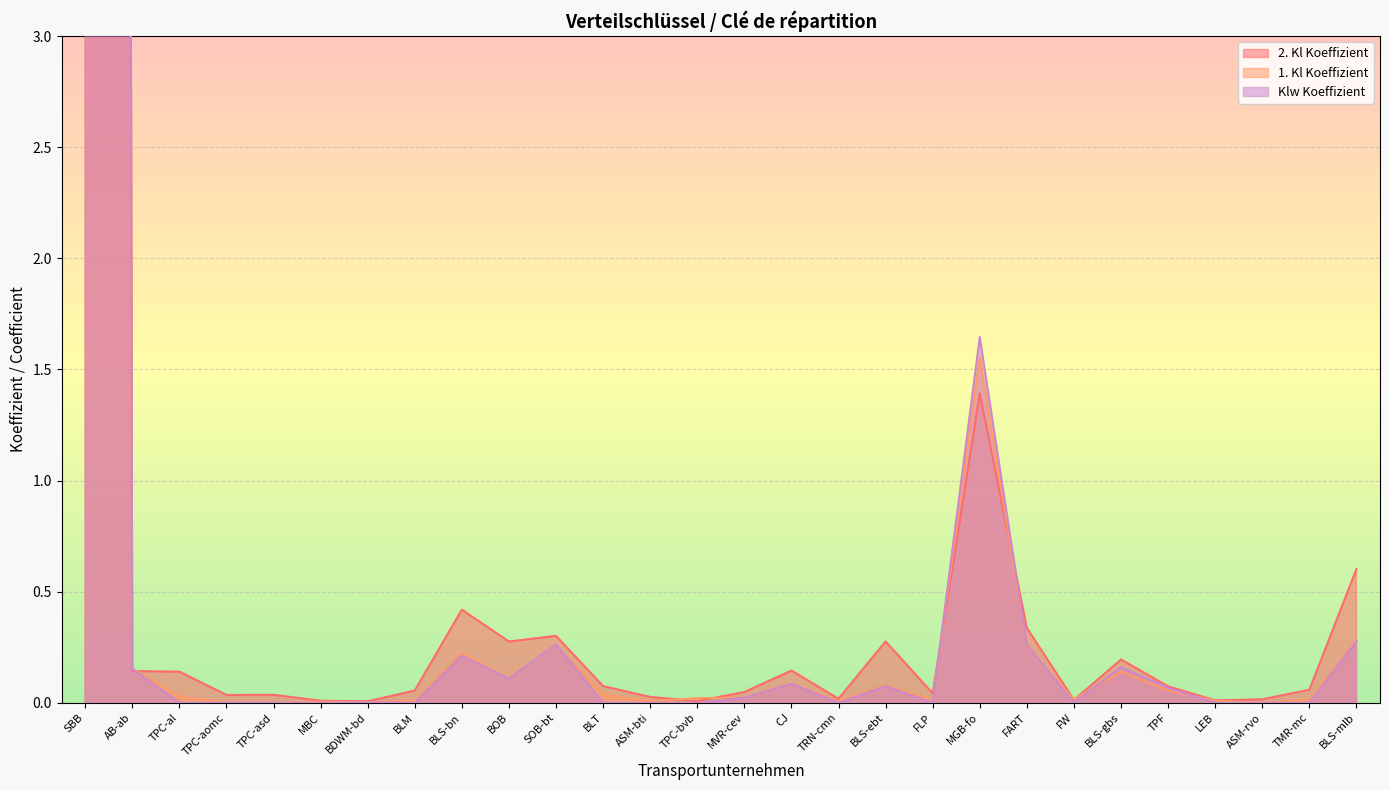

What is the value of the 2. Kl Koeffizient point at the 16th from the left?

0.1